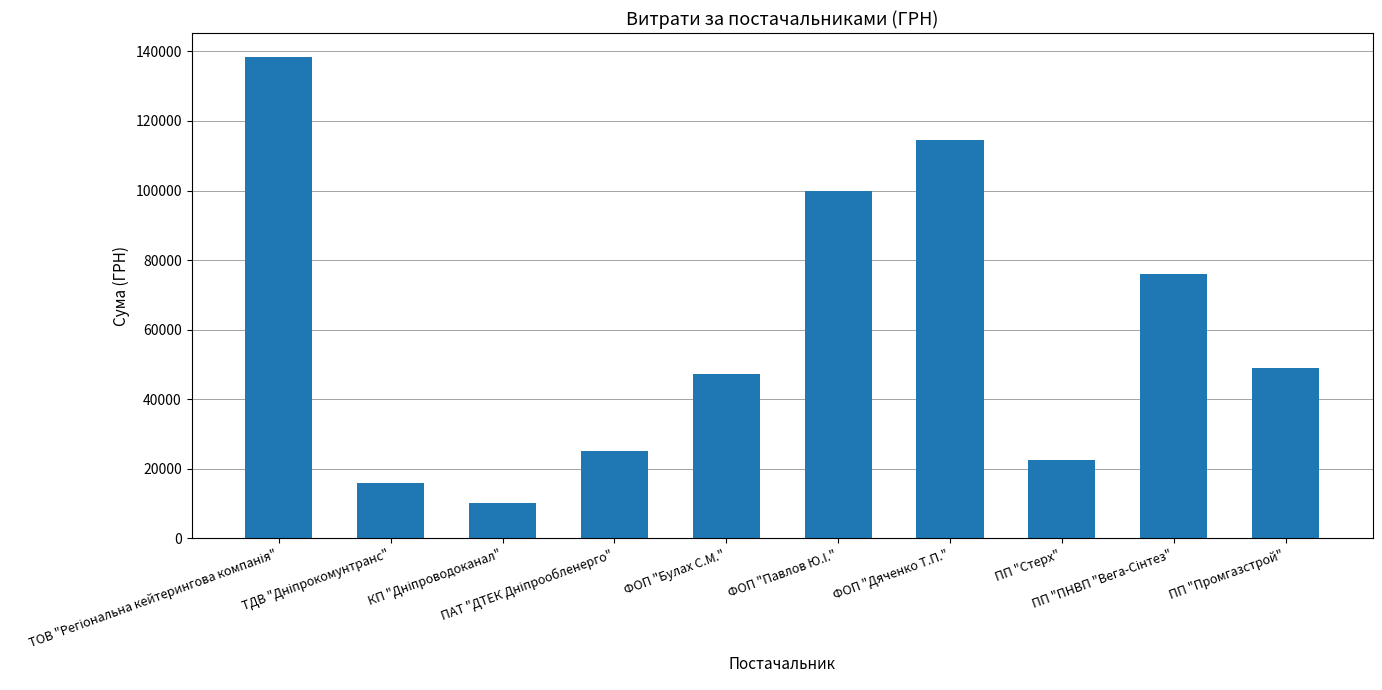

What is the sum of all values?

599112.3